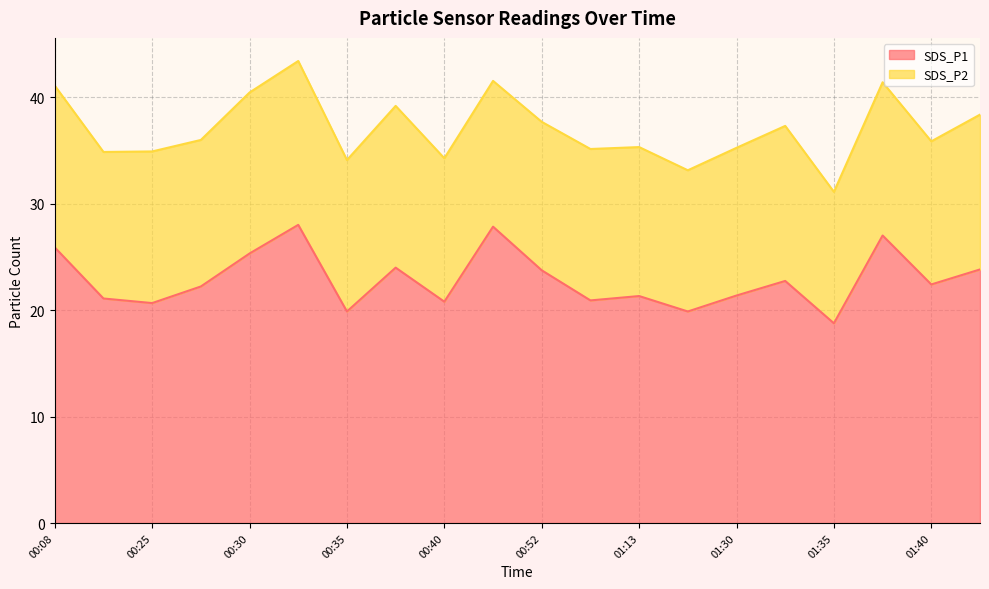

At which category does the chart reach its peak across all series?

00:32